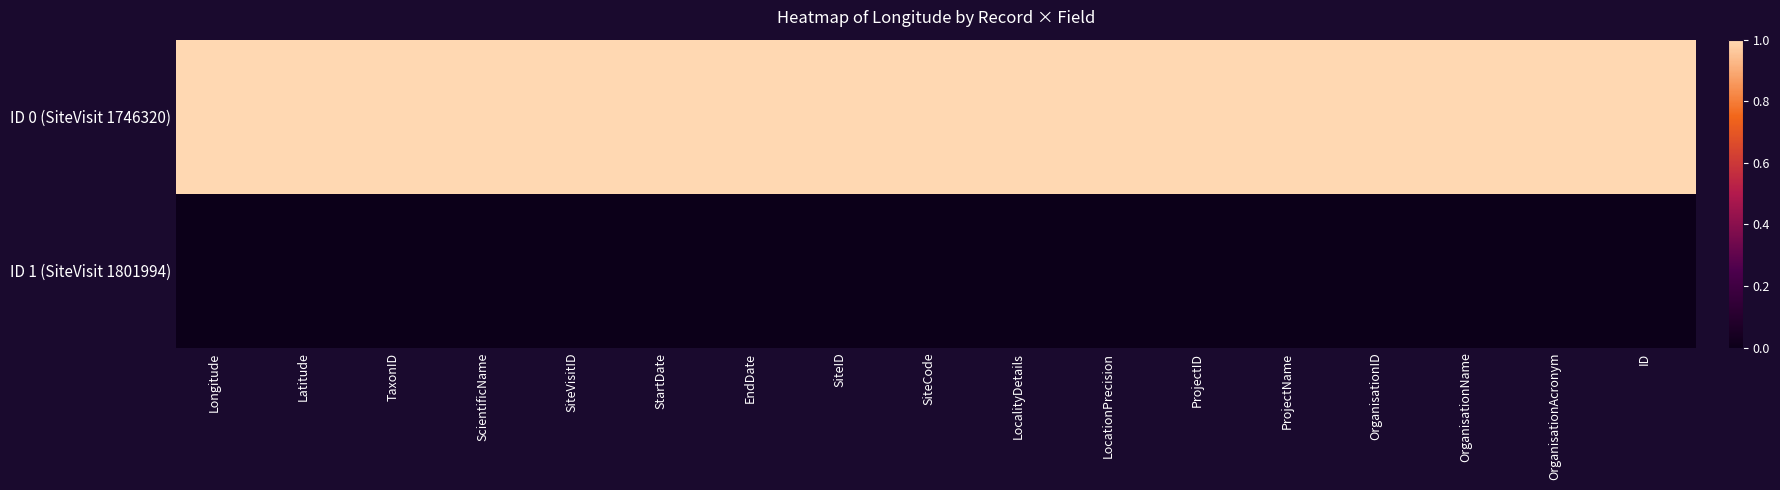

What is the total value across all series at EndDate?

1.0